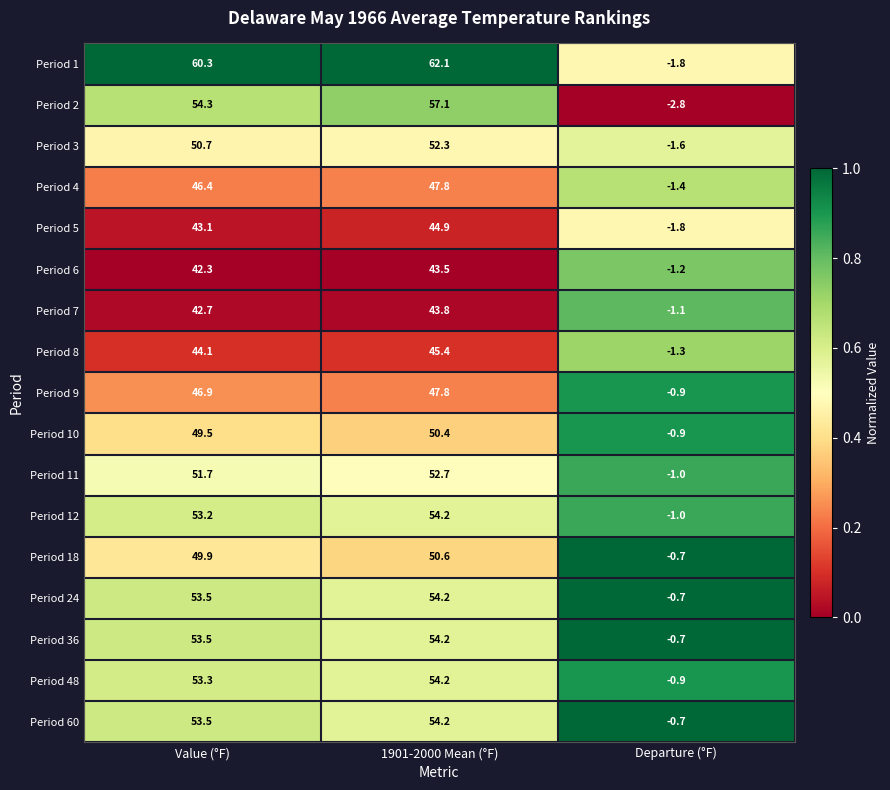

List the labels in order of Period 6 value, smallest first.

Departure (°F), Value (°F), 1901-2000 Mean (°F)